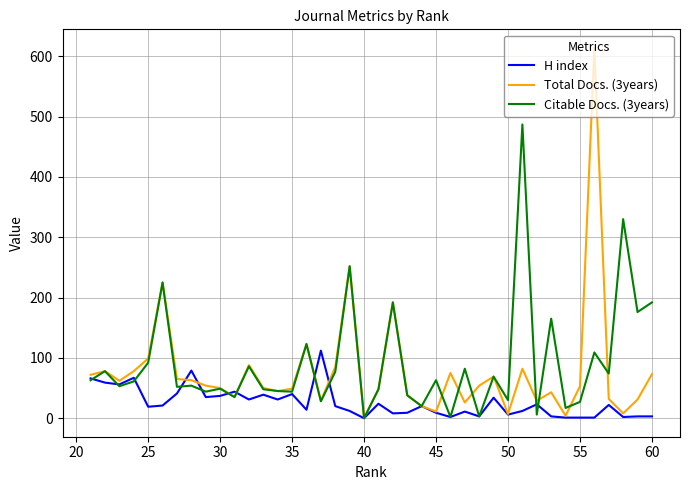

What are all the series names shown in the legend?

H index, Total Docs. (3years), Citable Docs. (3years)